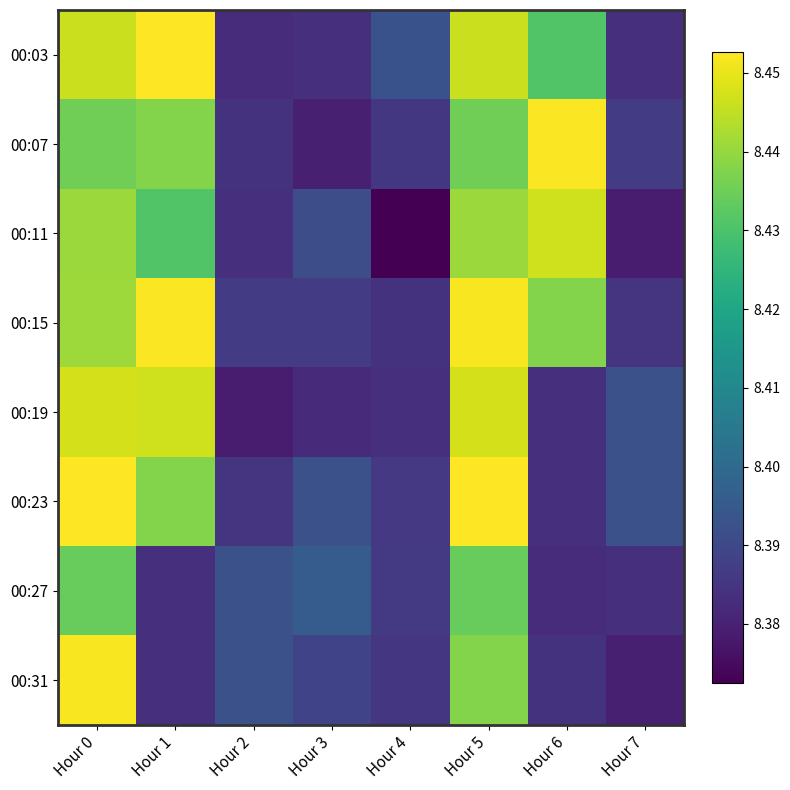

Which category has the highest value across all series?

Hour 0